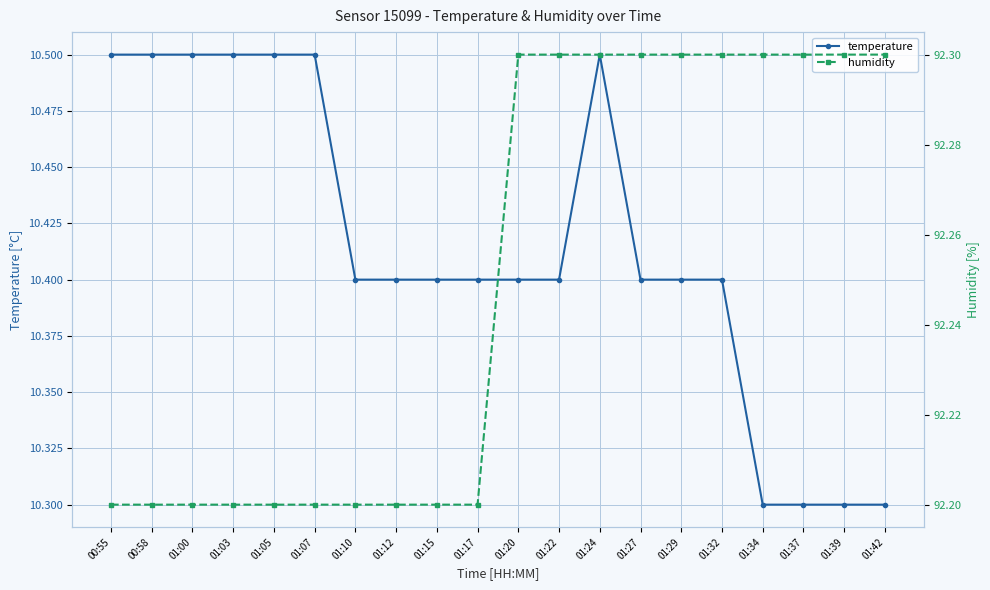

Which series has the largest total across all categories?

humidity